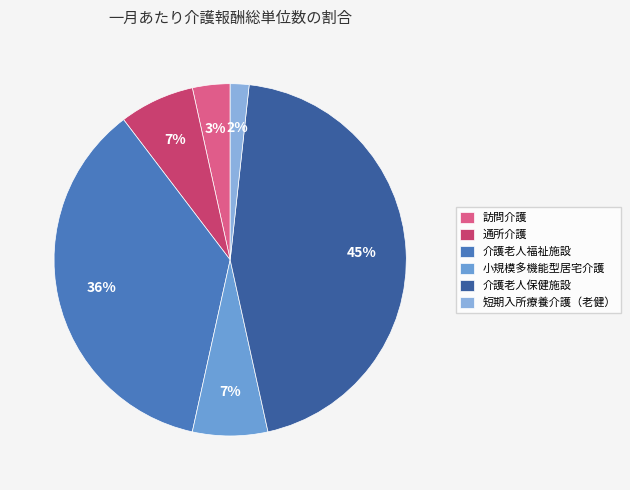

To the nearest percent, what portion does 通所介護 represent?

7%